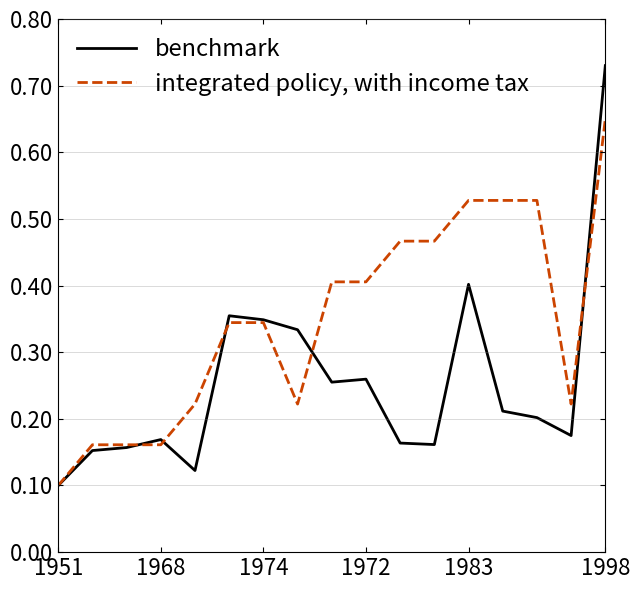

List the series in order of their peak value, highest first.

benchmark, integrated policy, with income tax